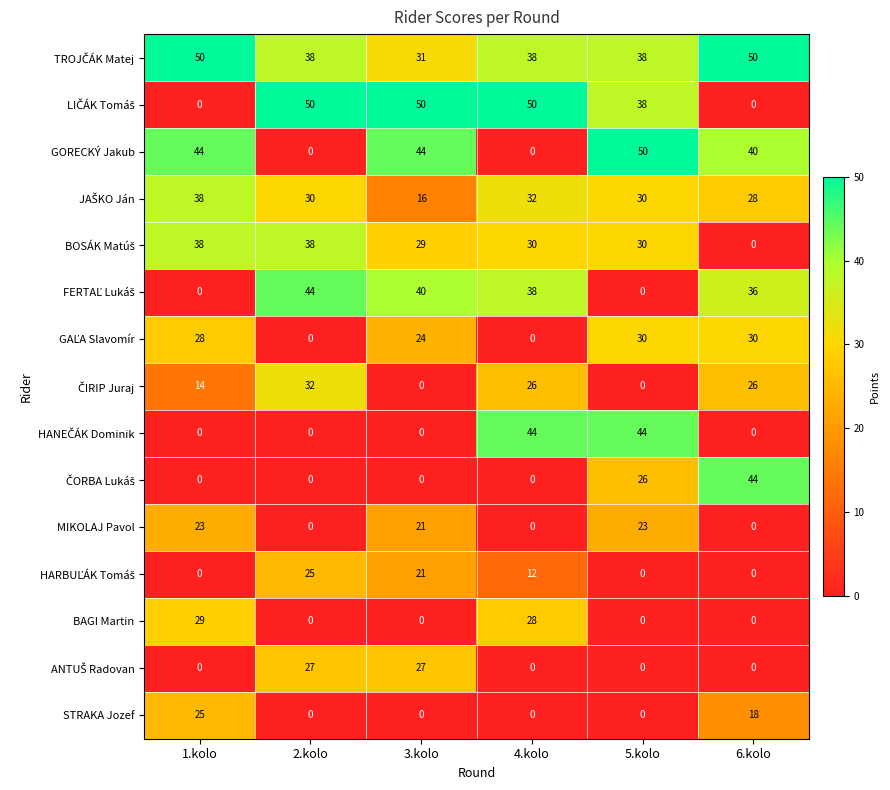

Where is GORECKÝ Jakub nearest to the value 25?

6.kolo